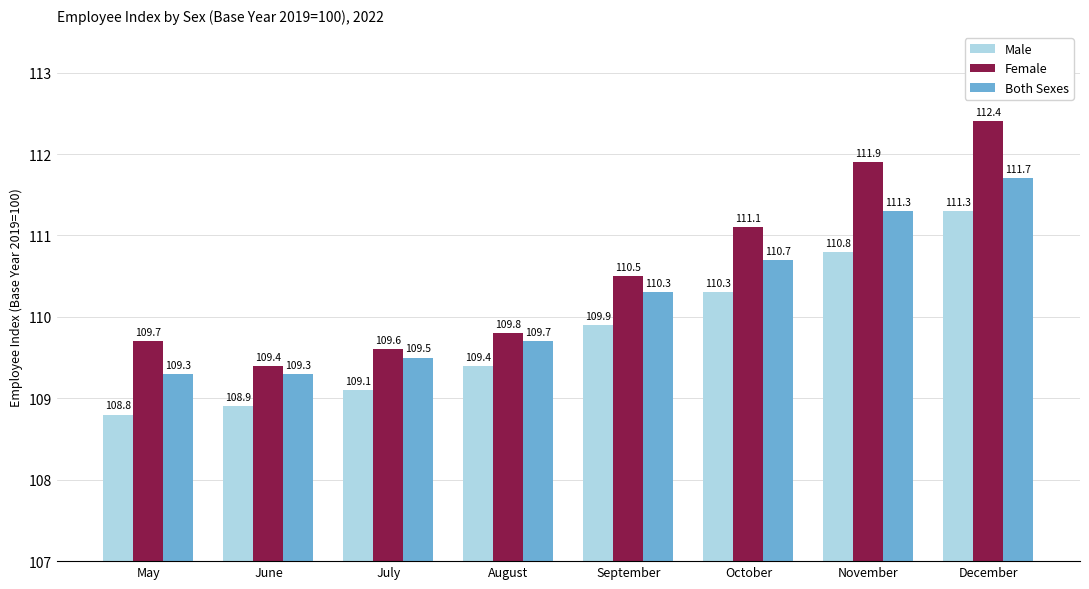

How many values in the Male series exceed 109?

6